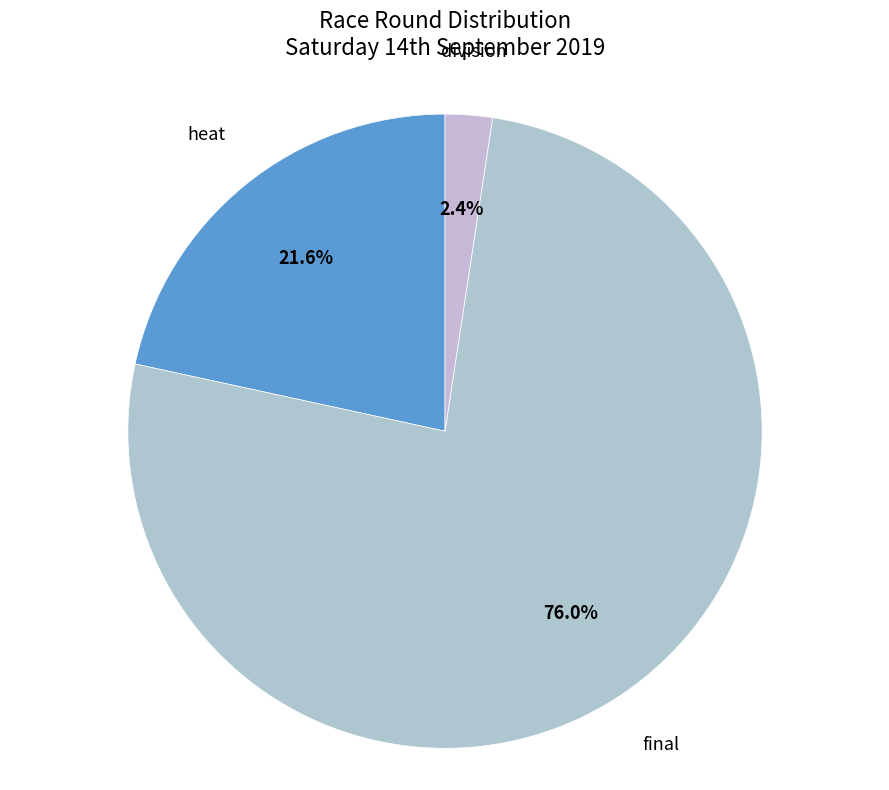

What percentage is the division slice, to the nearest percent?

2%